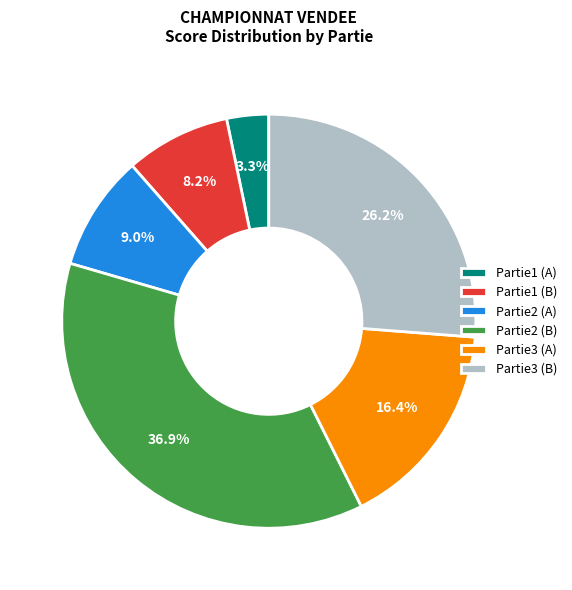

To the nearest percent, what is the combined percentage of Partie1 (A) and Partie2 (A)?

12%